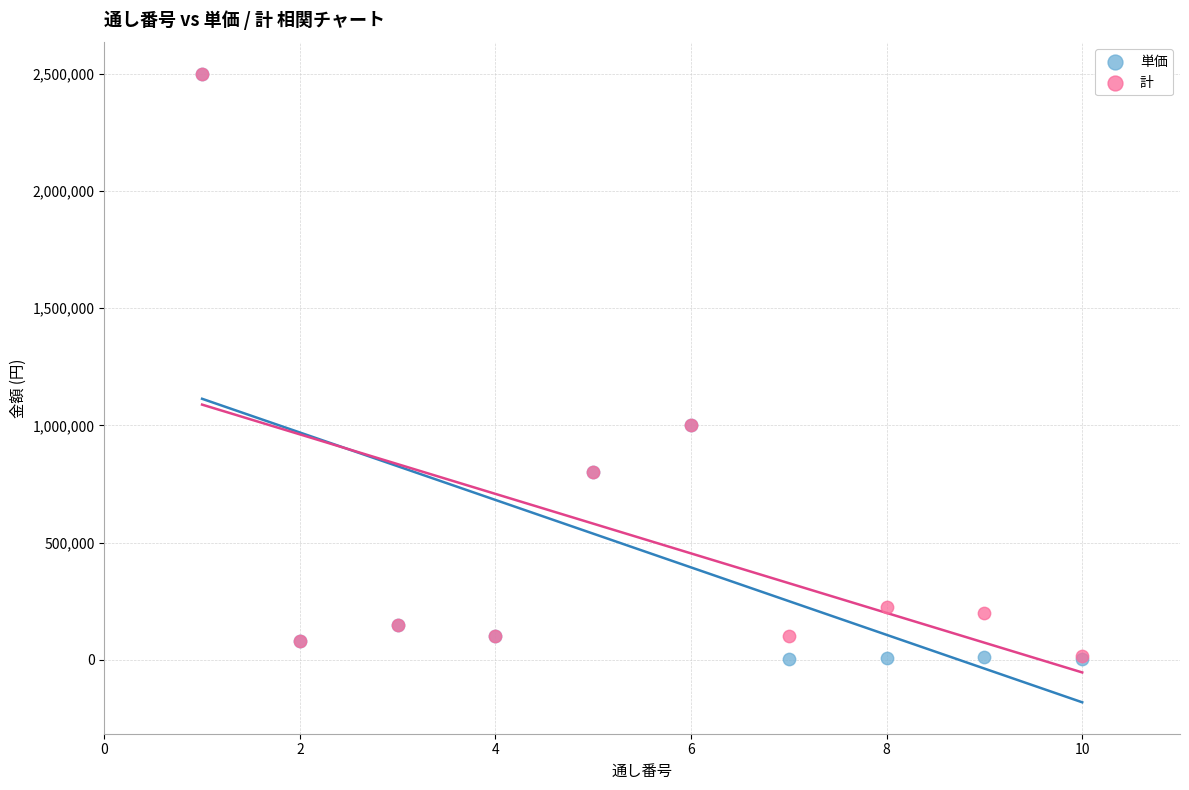

What are all the series names shown in the legend?

単価, 計